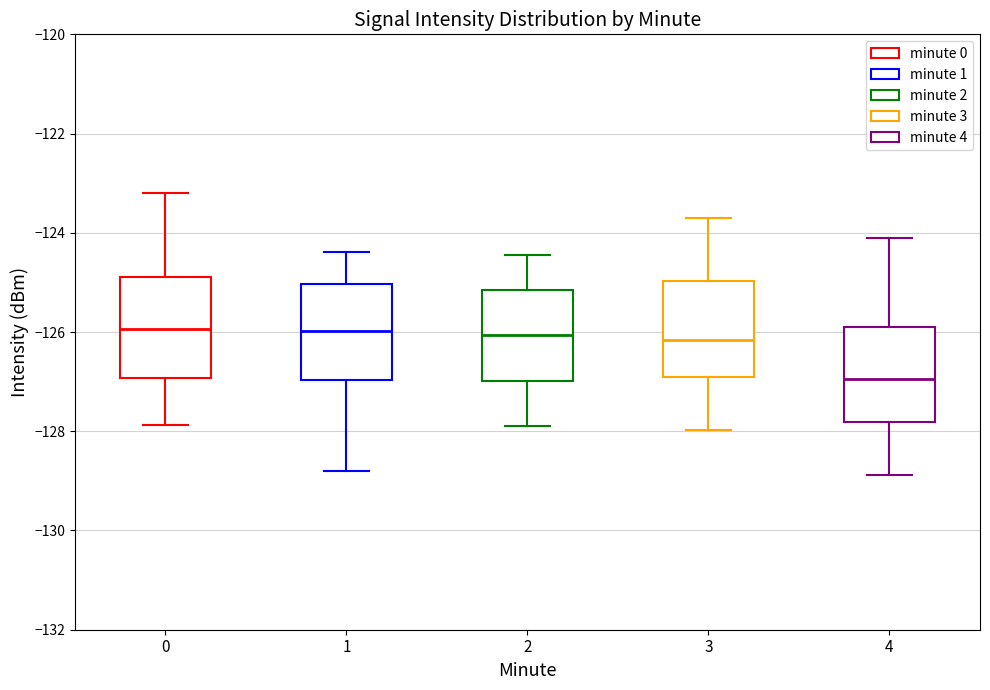

Where does the lower whisker of the box at x = 1 end on the y-axis? The values are not printed on the chart, so give them approximately, as read against the axis.

-128.8